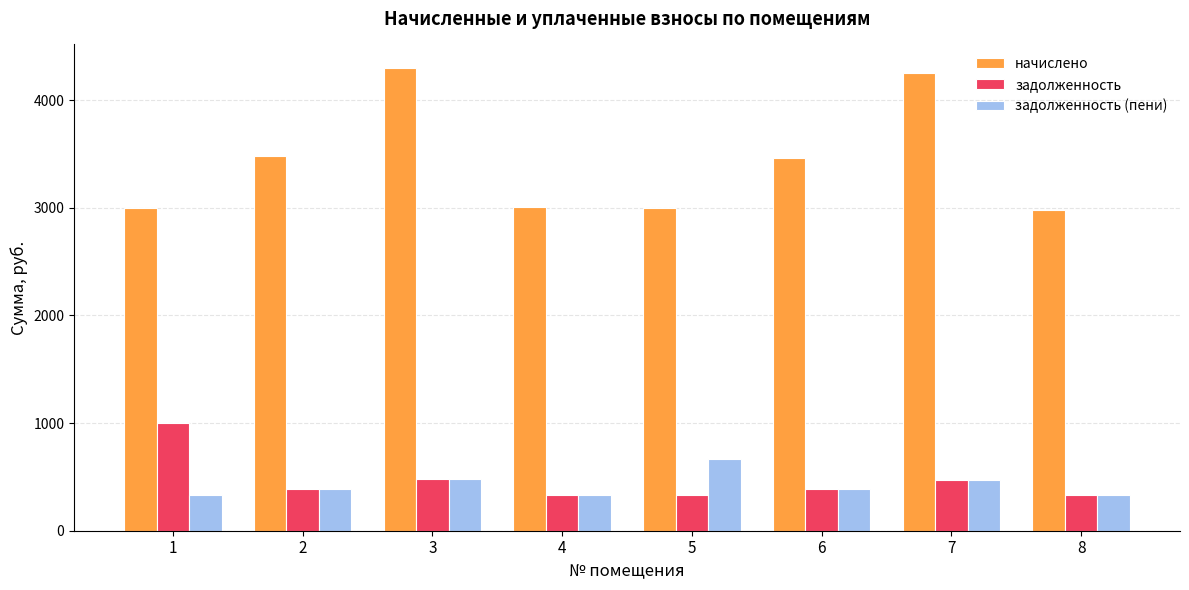

What is the value of the начислено bar at the 8th from the left?

2982.6